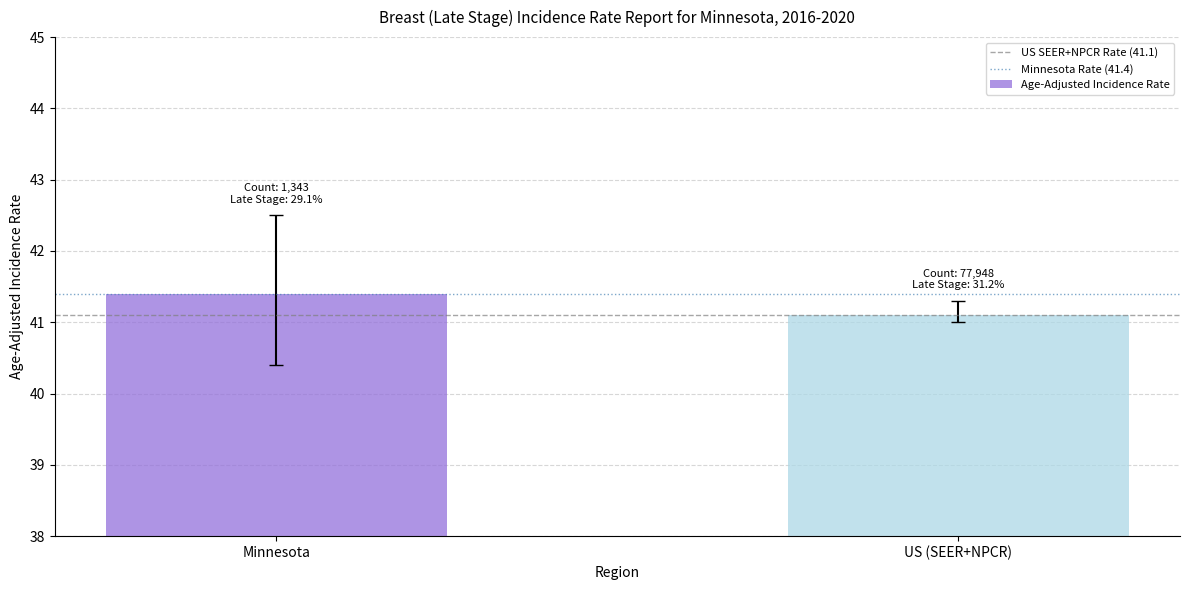

What is the sum of the values at US (SEER+NPCR) and Minnesota?

82.5